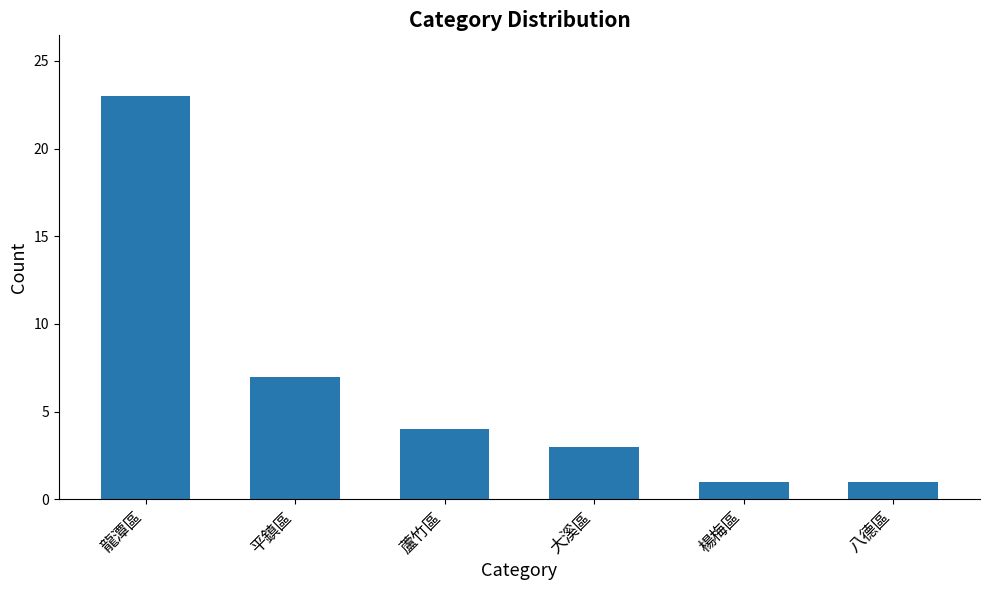

Does the chart contain any negative values?

No